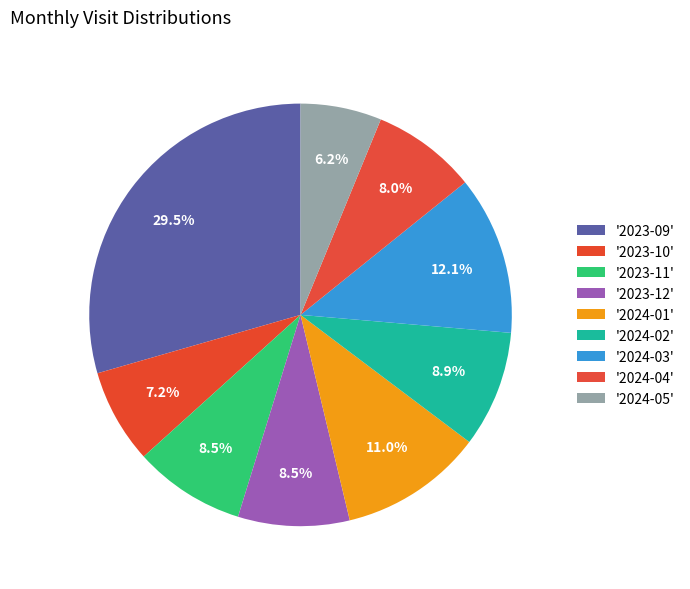

What is the smallest slice in the pie chart?

2024-05